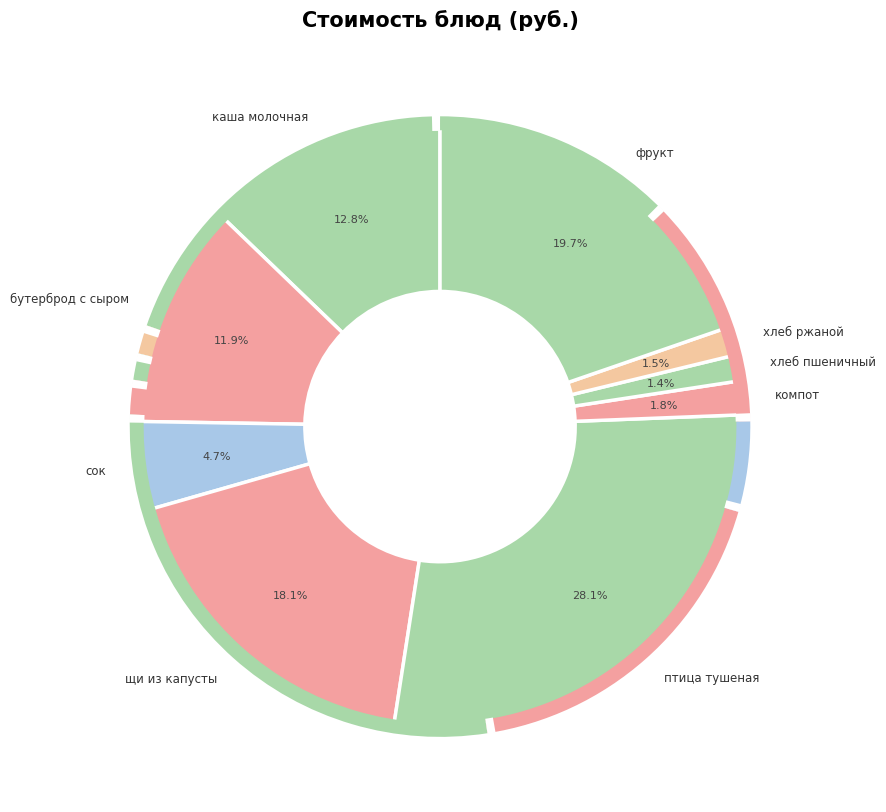

True or false: птица тушеная accounts for 28% of the total.

True